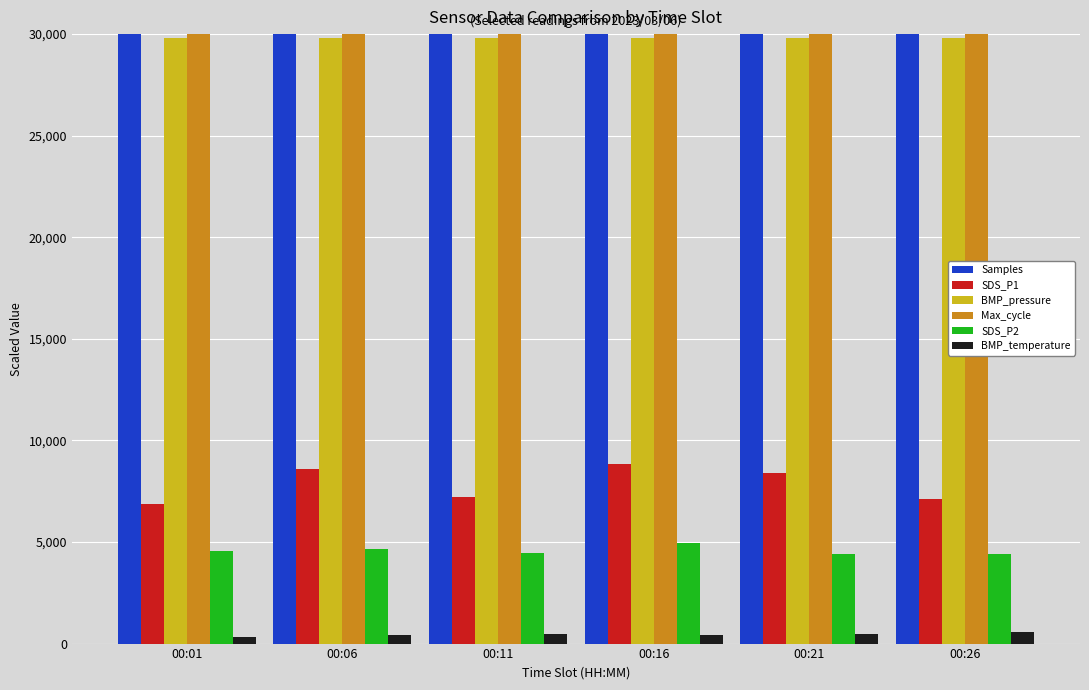

What are all the series names shown in the legend?

Samples, SDS_P1, BMP_pressure, Max_cycle, SDS_P2, BMP_temperature